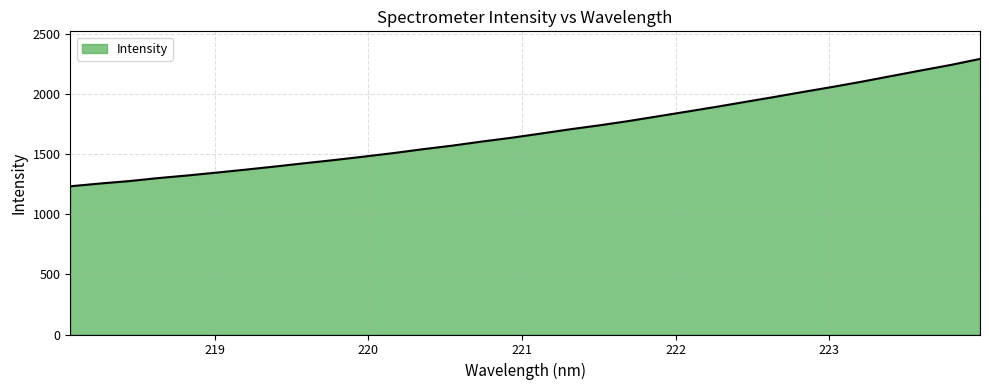

What is the average value?

1694.5